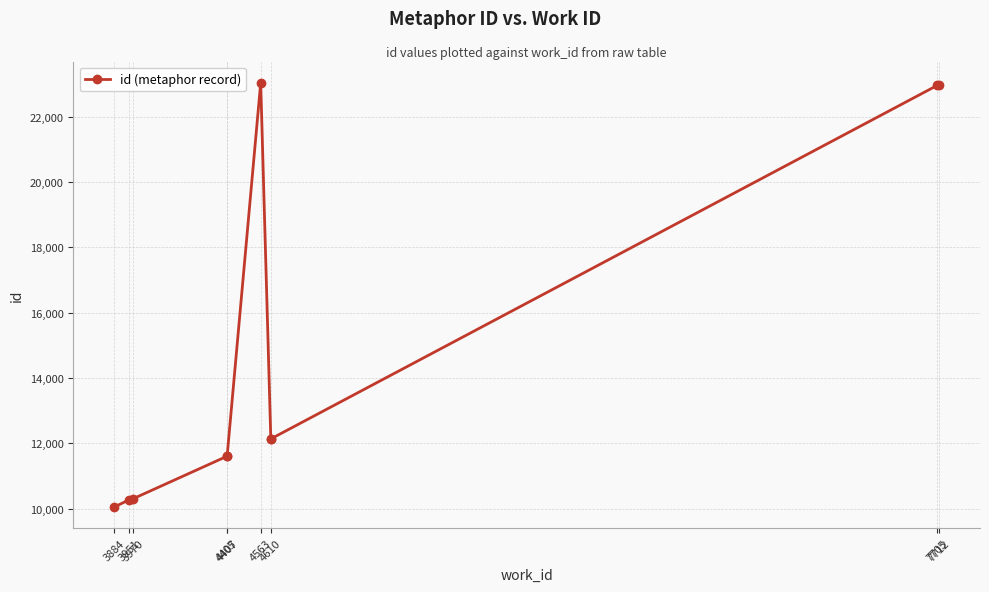

What is the value of the 9th point from the left?

22959